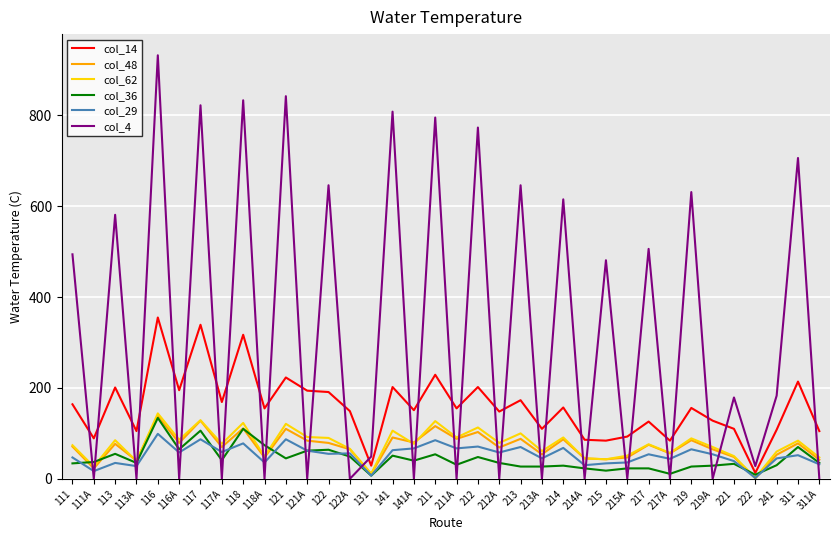

What is the spread (max minus min) of values at 117?

735